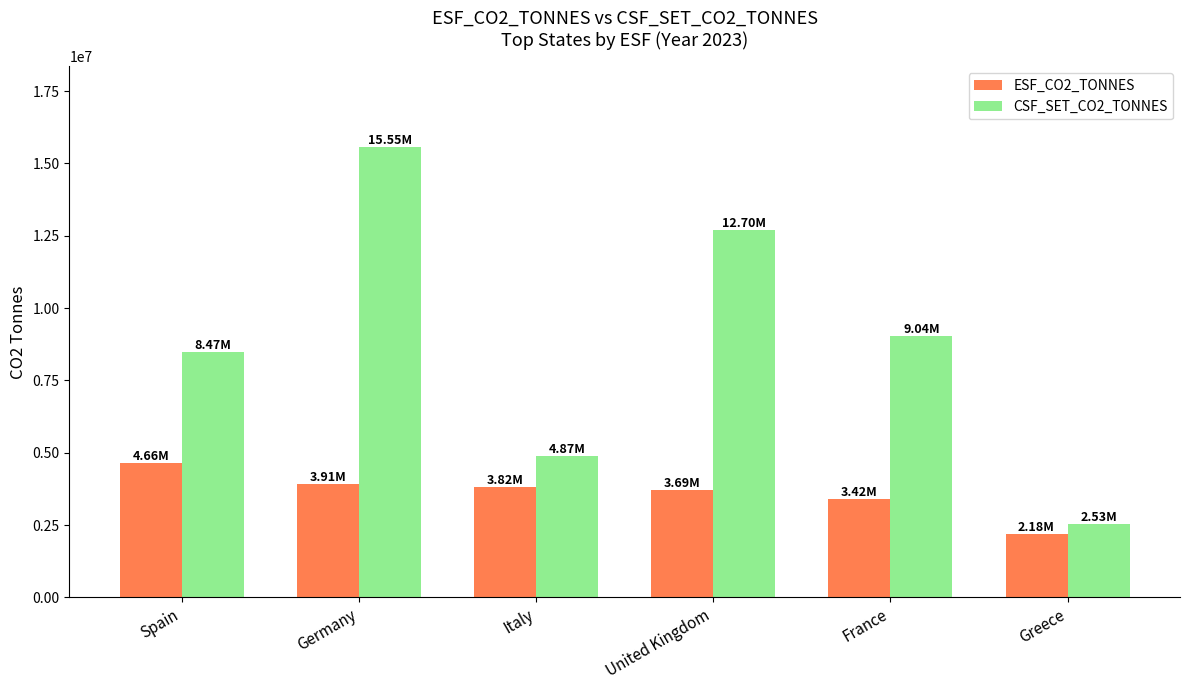

What is the sum of the ESF_CO2_TONNES values at Italy and Greece?

6000740.6